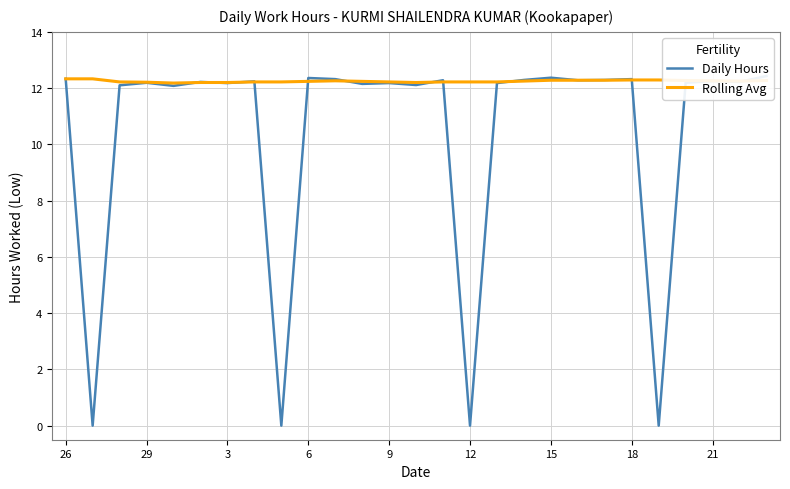

How many values in the Daily Hours series are below 12?

4